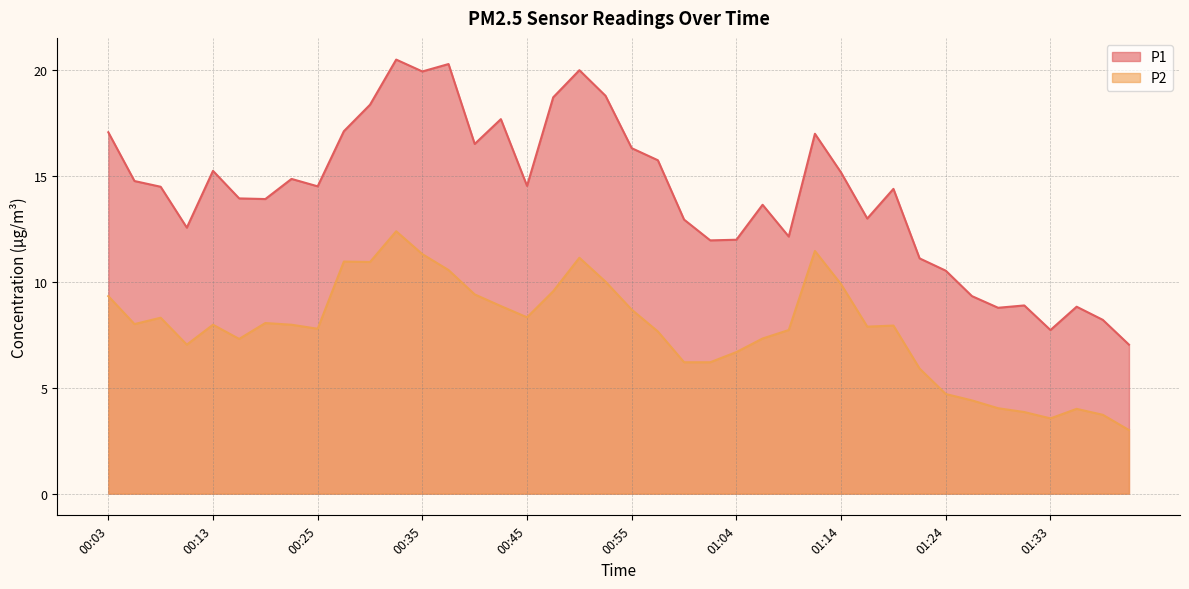

At which category is the sum across all series the highest?

00:33